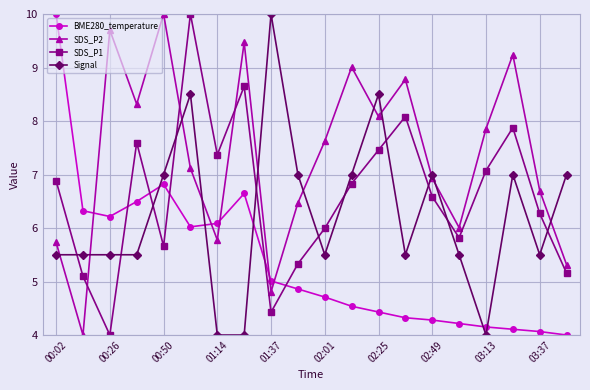

What is the minimum value for BME280_temperature?

4.0